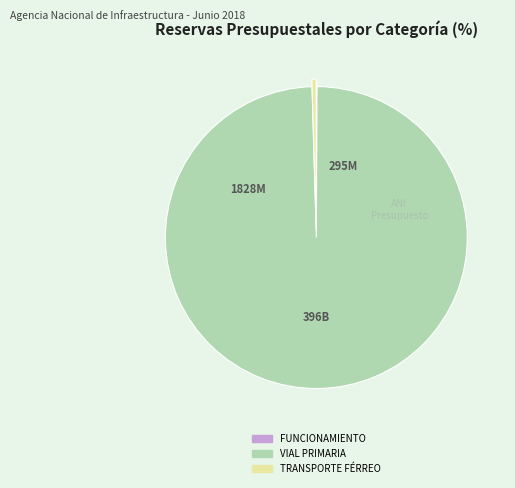

Does any single category account for the majority?

Yes